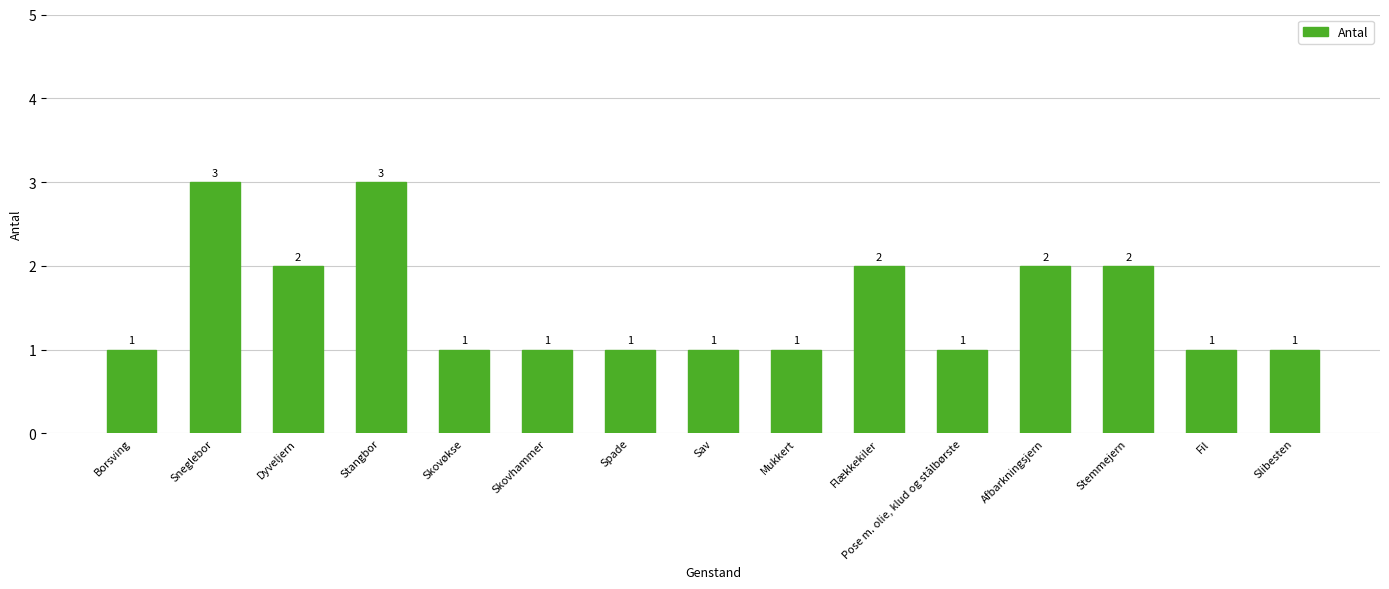

How many distinct data groups are displayed?

1